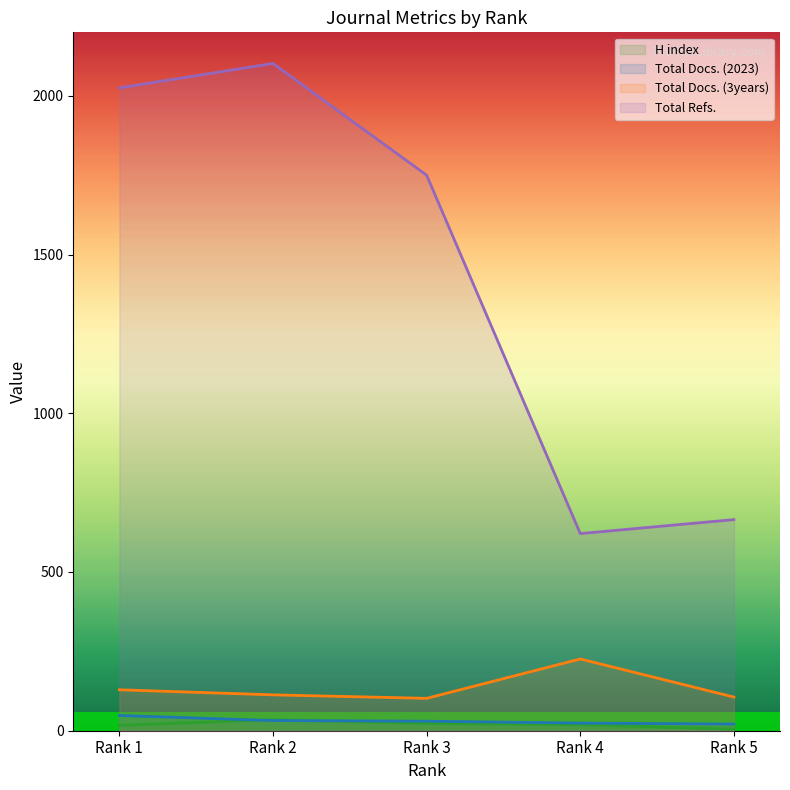

List the labels in order of Total Docs. (2023) value, largest first.

Rank 1, Rank 2, Rank 3, Rank 4, Rank 5